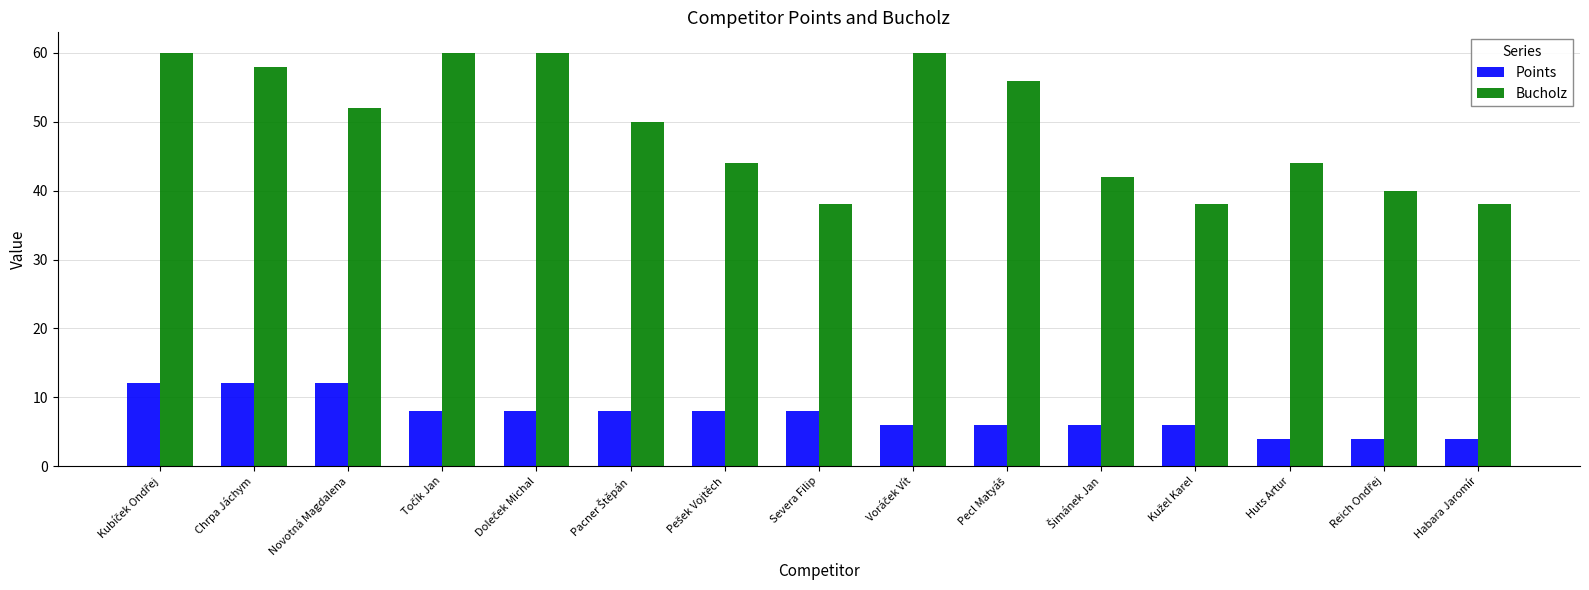

How many Points values are between 6 and 8?

9